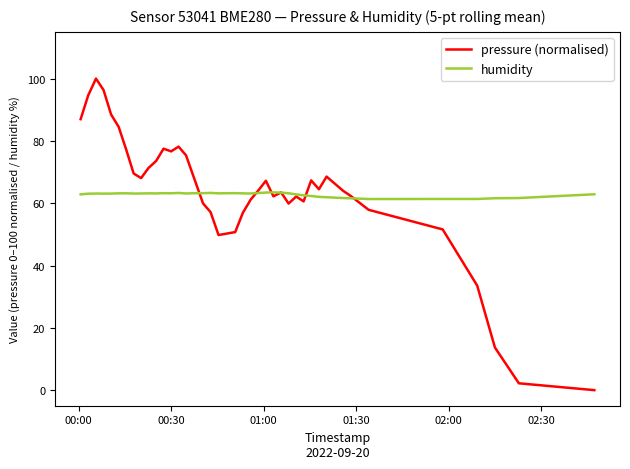

What is the highest value of the pressure (normalised) series?

100.0